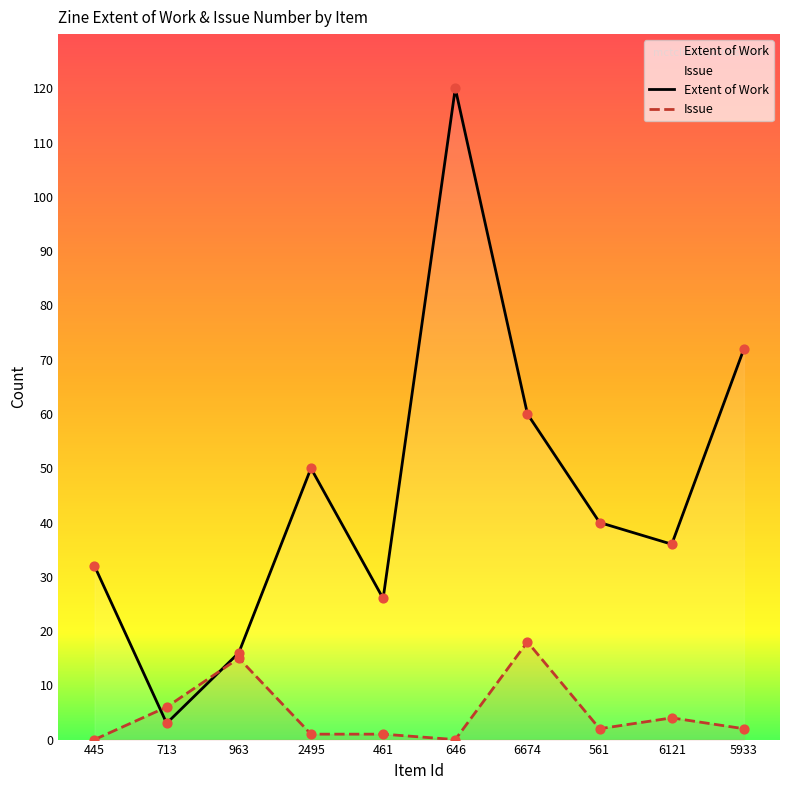

Which series reaches the minimum Y coordinate?

Issue